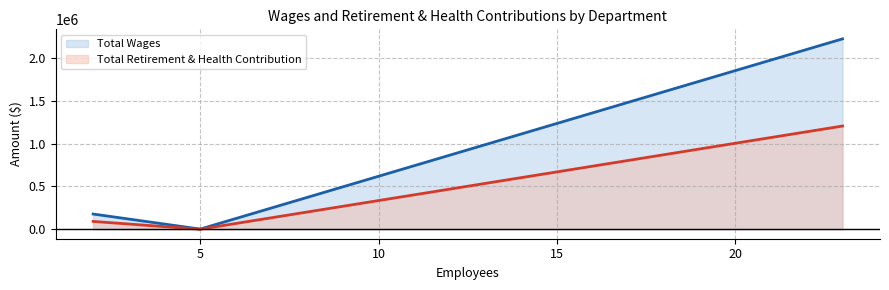

List the series in order of their peak value, highest first.

Total Wages, Total Retirement & Health Contribution